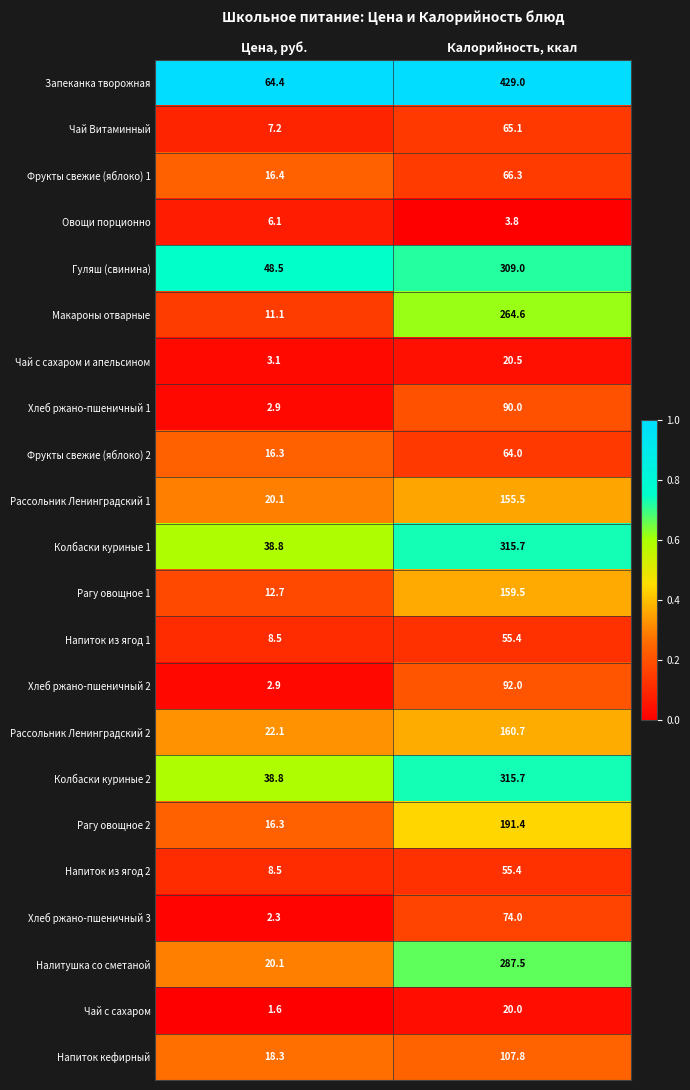

Where does the Налитушка со сметаной series first go above 287?

Калорийность, ккал